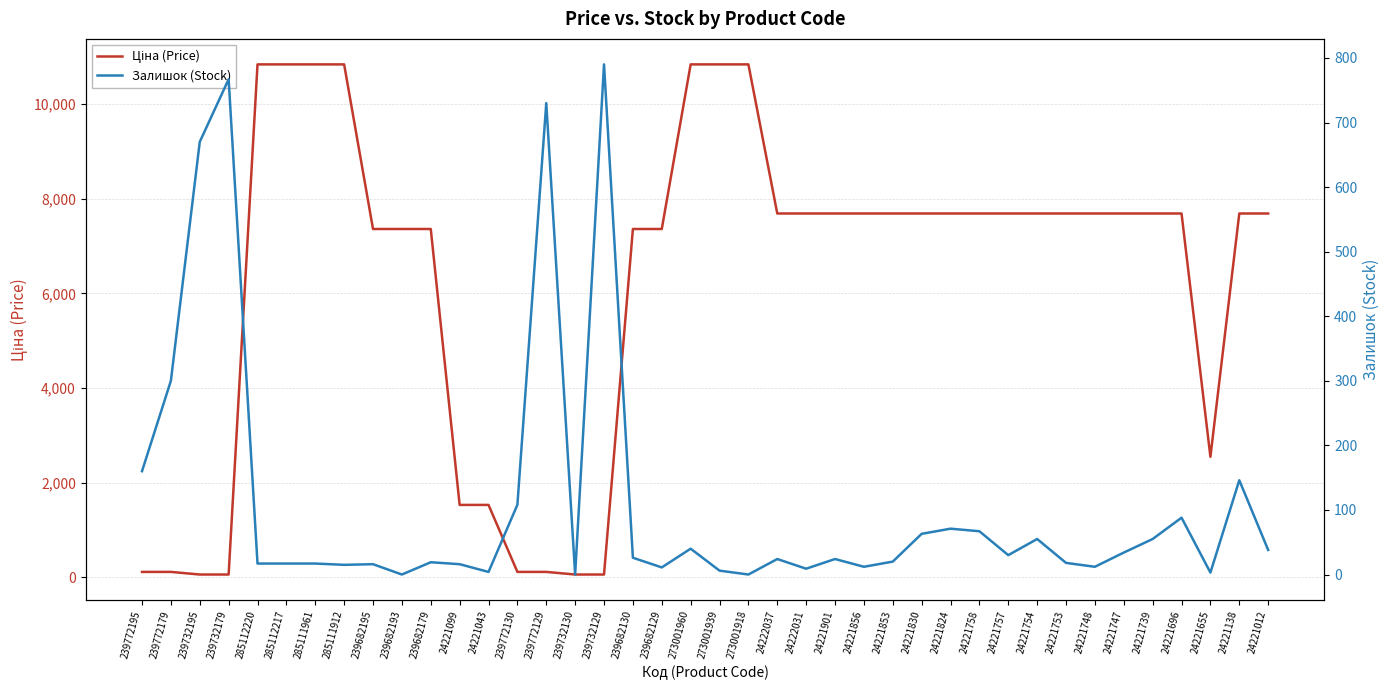

What value does the Ціна (Price) series have at 239772129?

110.5